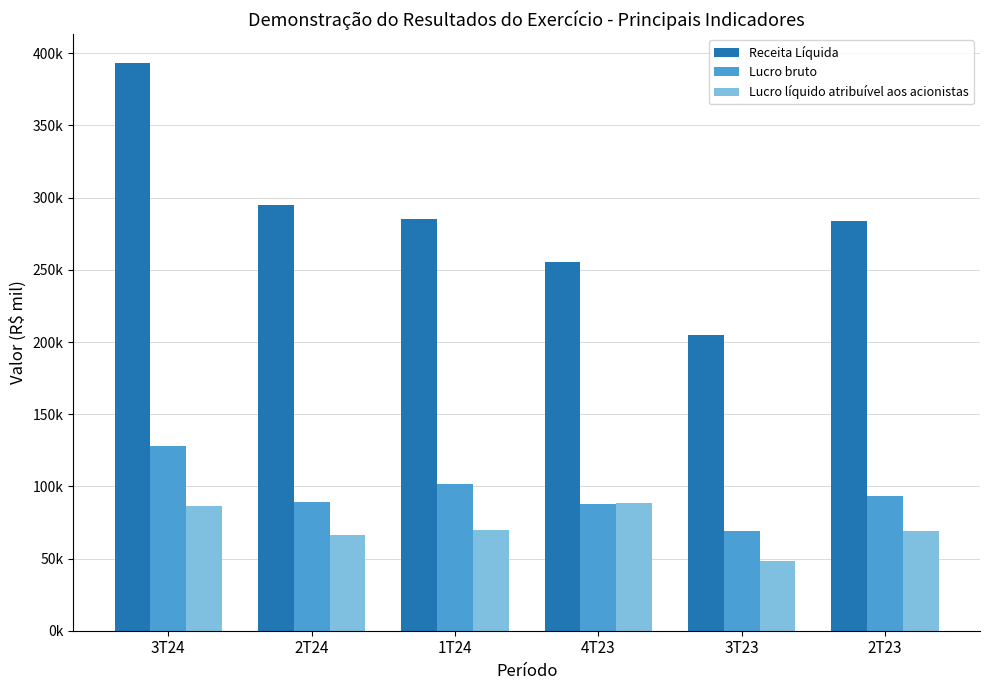

Are the bars grouped side by side (vs. stacked)?

Yes